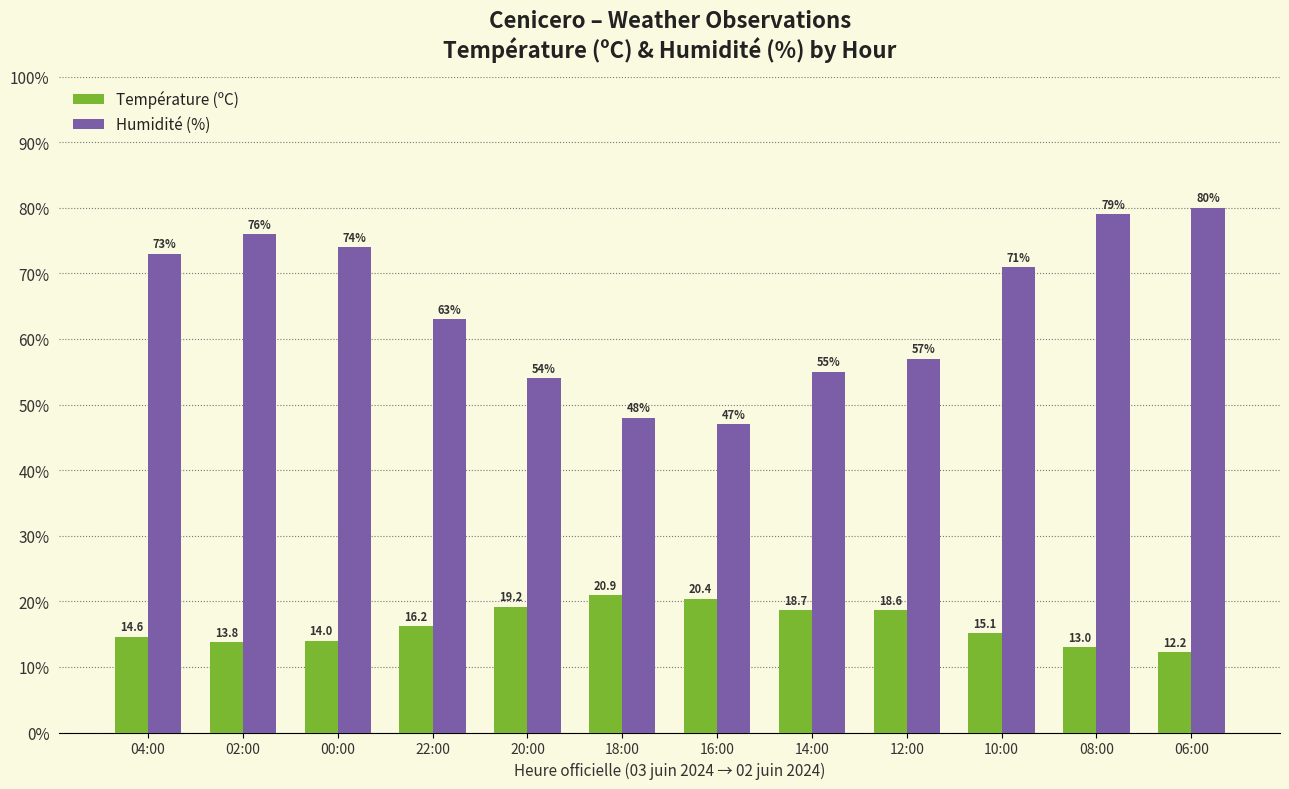

True or false: Température (ºC) has a value of 5.1 at 08:00.

False